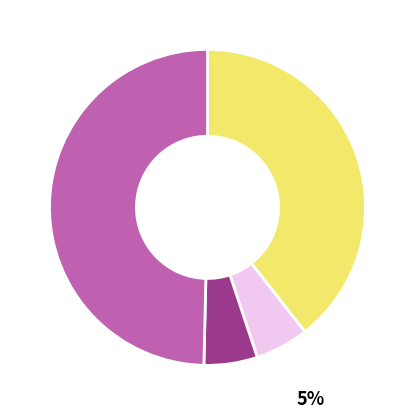

Is there a majority slice in this chart?

No